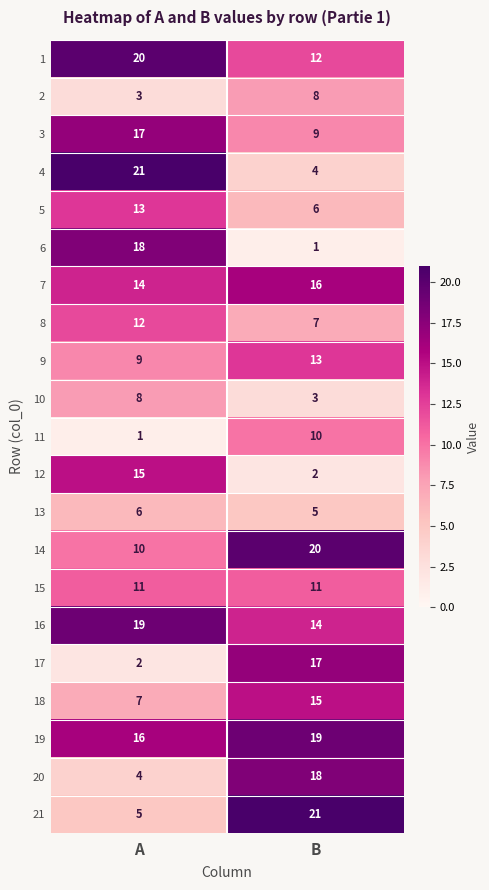

What is the minimum value for 10?

3